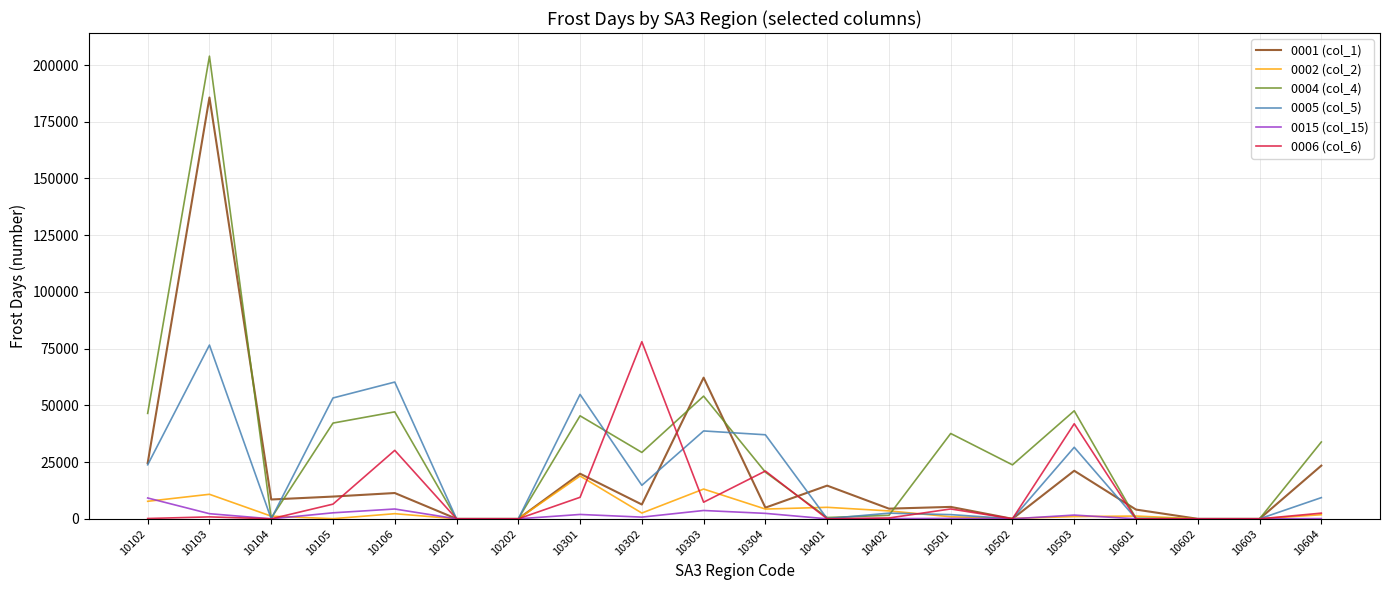

At how many categories does at least one series exceed 107523?

1